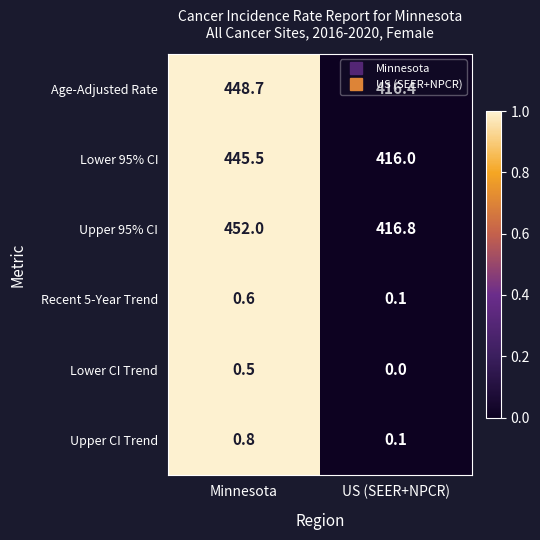

Is the value of Age-Adjusted Rate at US (SEER+NPCR) greater than the value of Lower 95% CI at Minnesota?

No